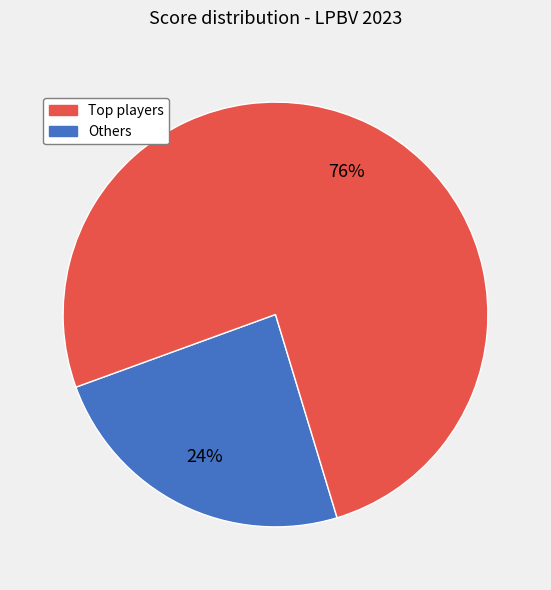

Does any single category account for the majority?

Yes